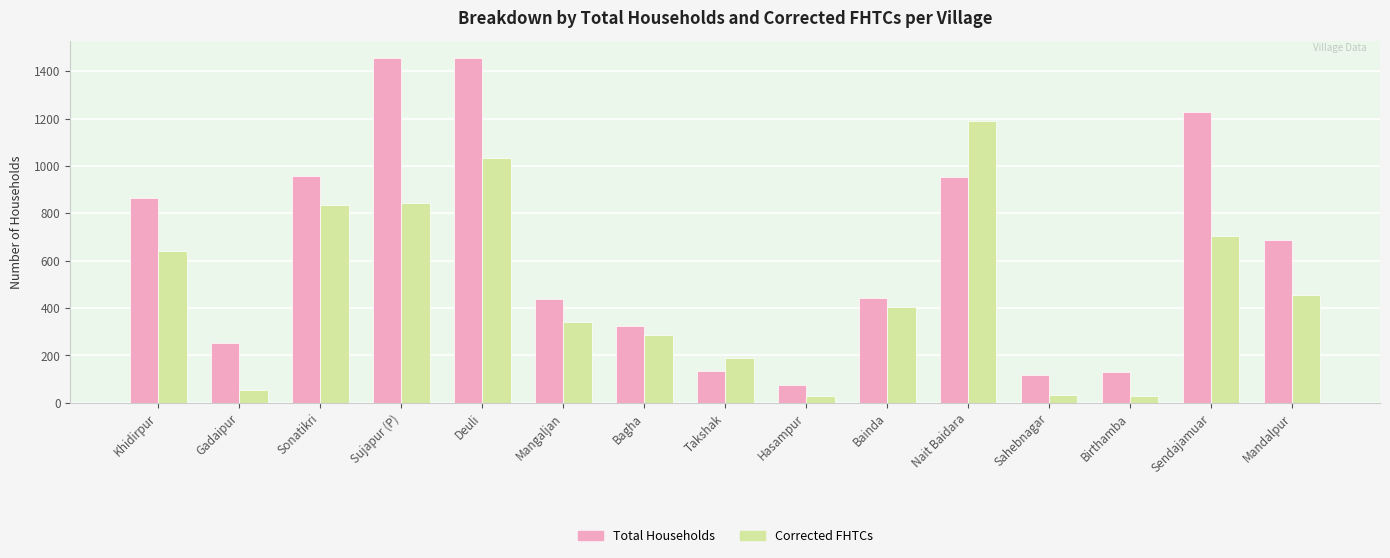

Read the Corrected FHTCs value at Takshak, to the nearest 50.

200